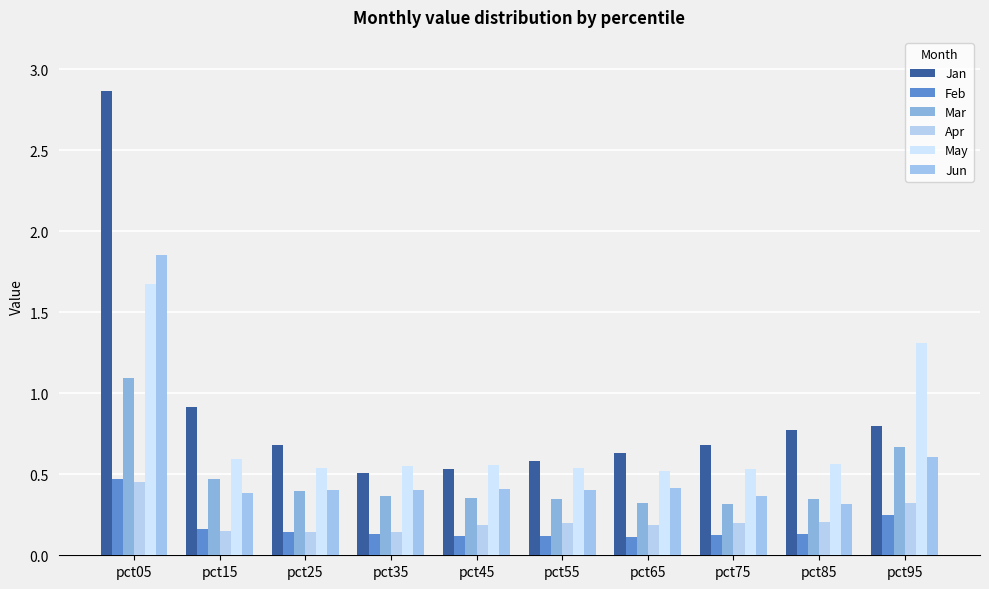

Are the bars grouped side by side (vs. stacked)?

Yes